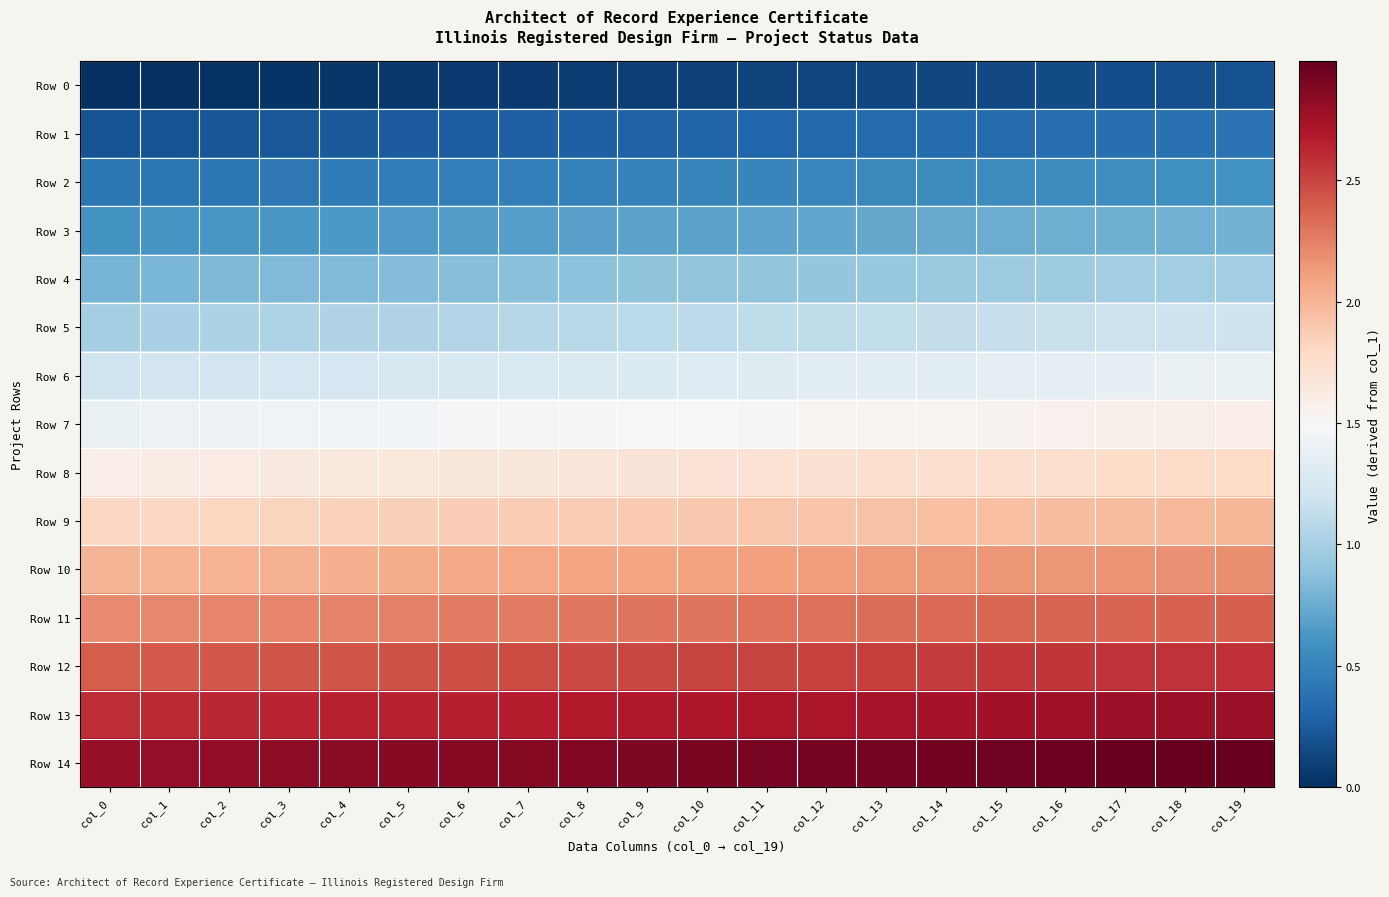

What is the greatest value displayed?

3.0